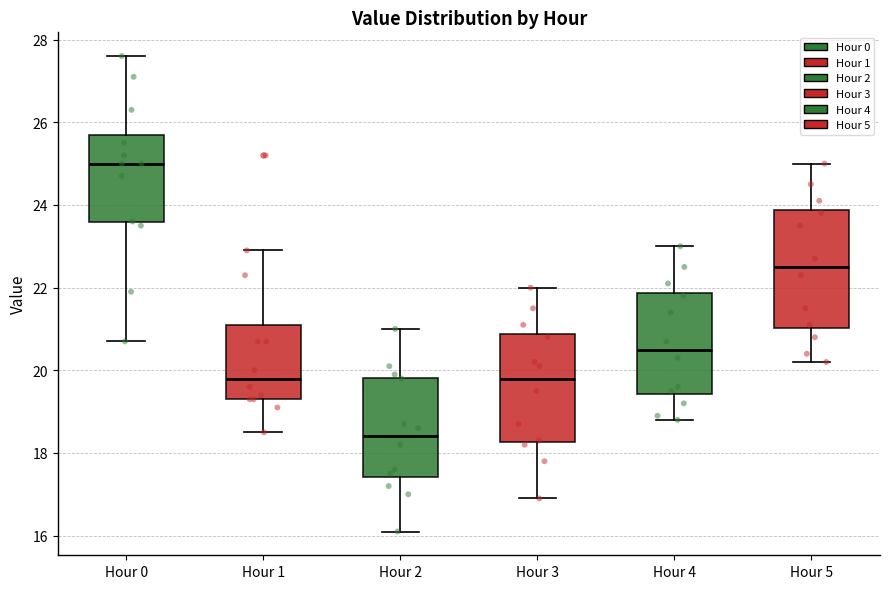

Which box's median line is the lowest?

Hour 2